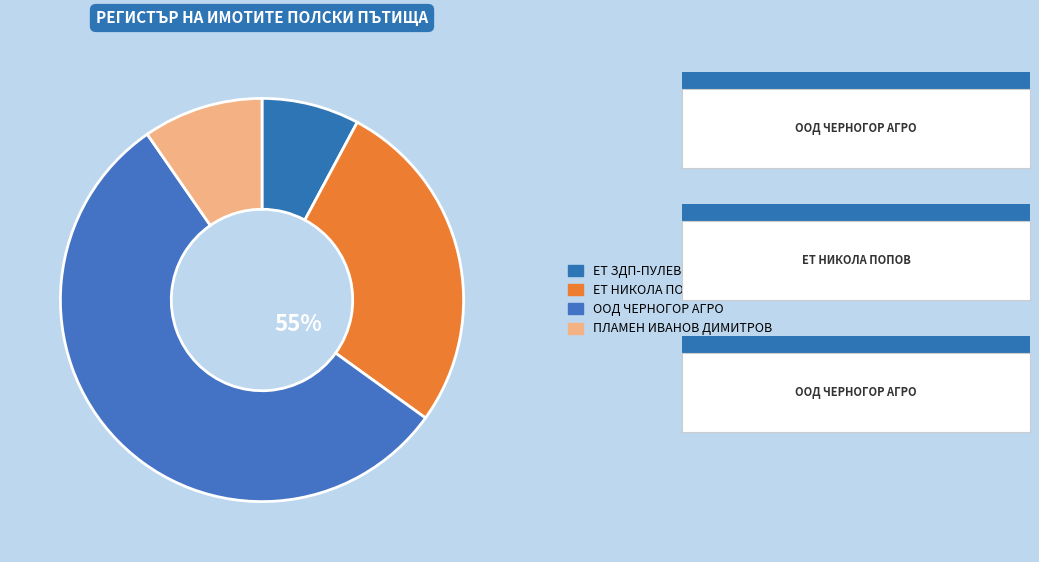

Between ПЛАМЕН ИВАНОВ ДИМИТРОВ and ООД ЧЕРНОГОР АГРО, which is larger?

ООД ЧЕРНОГОР АГРО